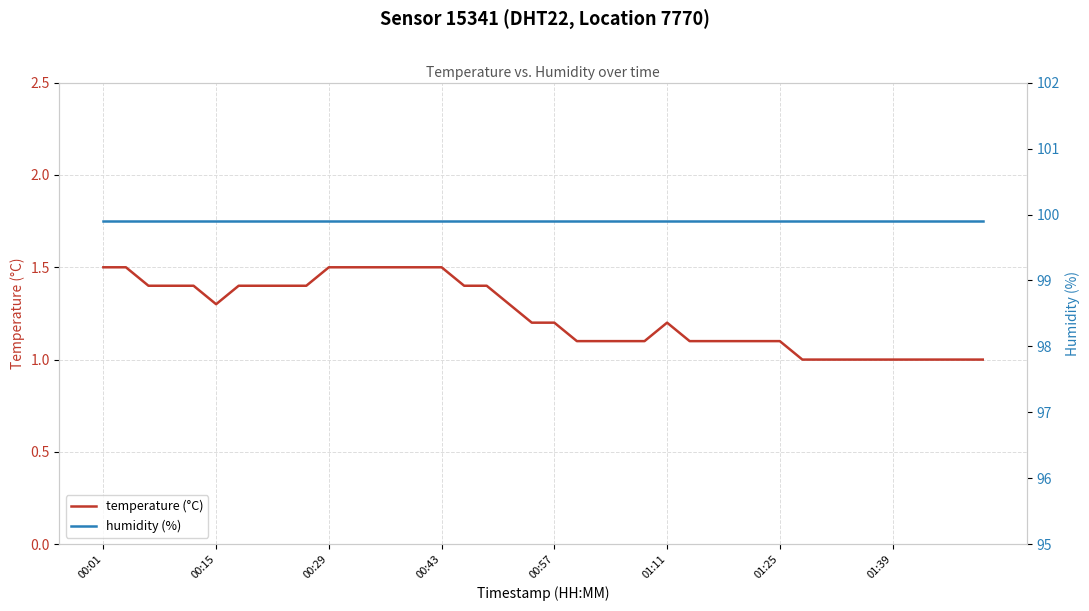

The value of temperature (°C) at 00:15 is 1.3. True or false?

True